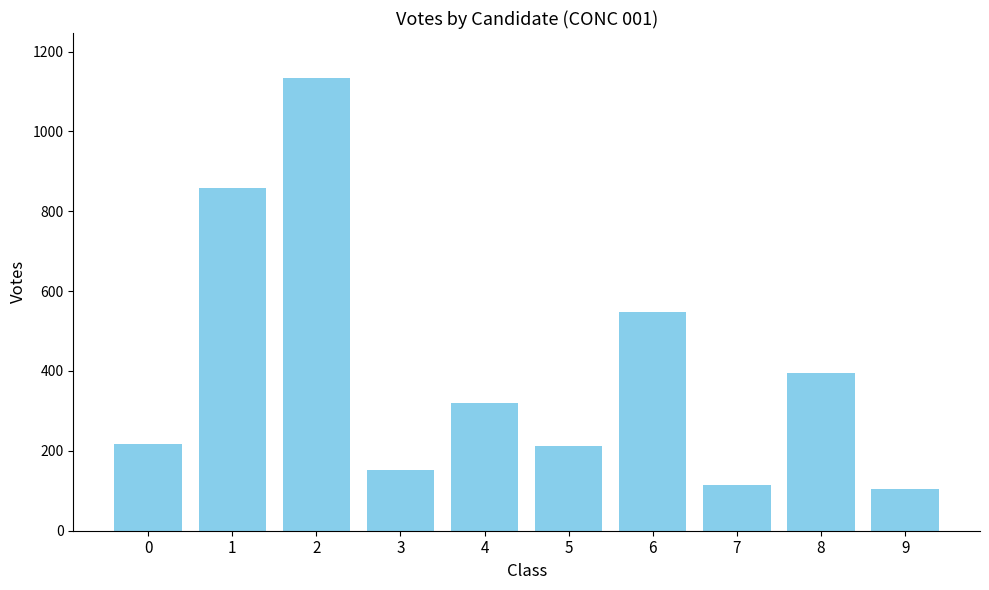

What is the difference between the values at 9 and 2?

1028